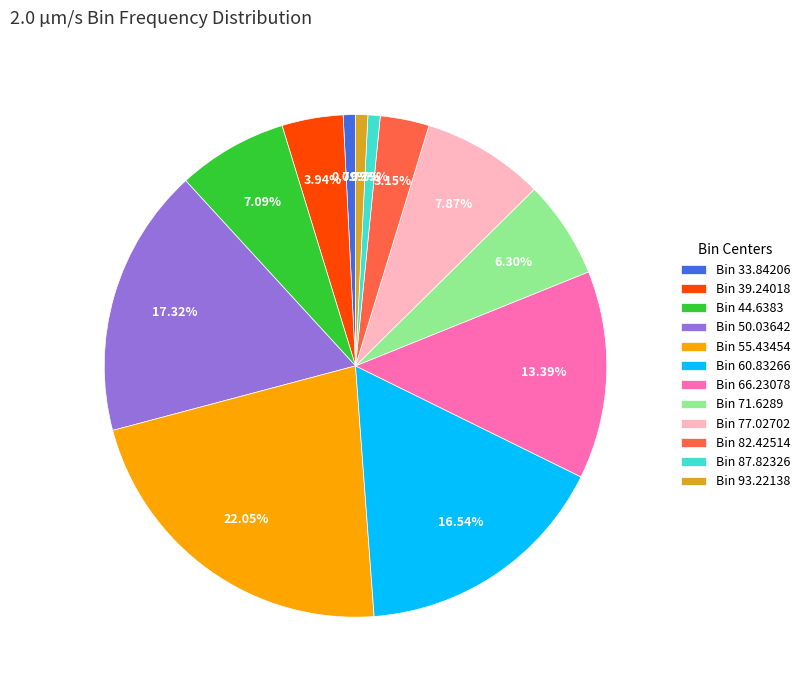

Combined, do Bin 66.23078 and Bin 87.82326 account for over 50%?

No